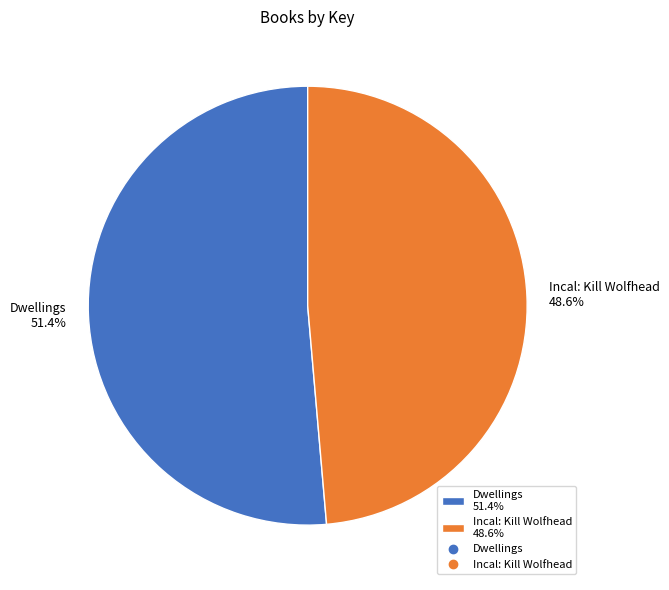

Which slice represents more than half of the pie?

Dwellings